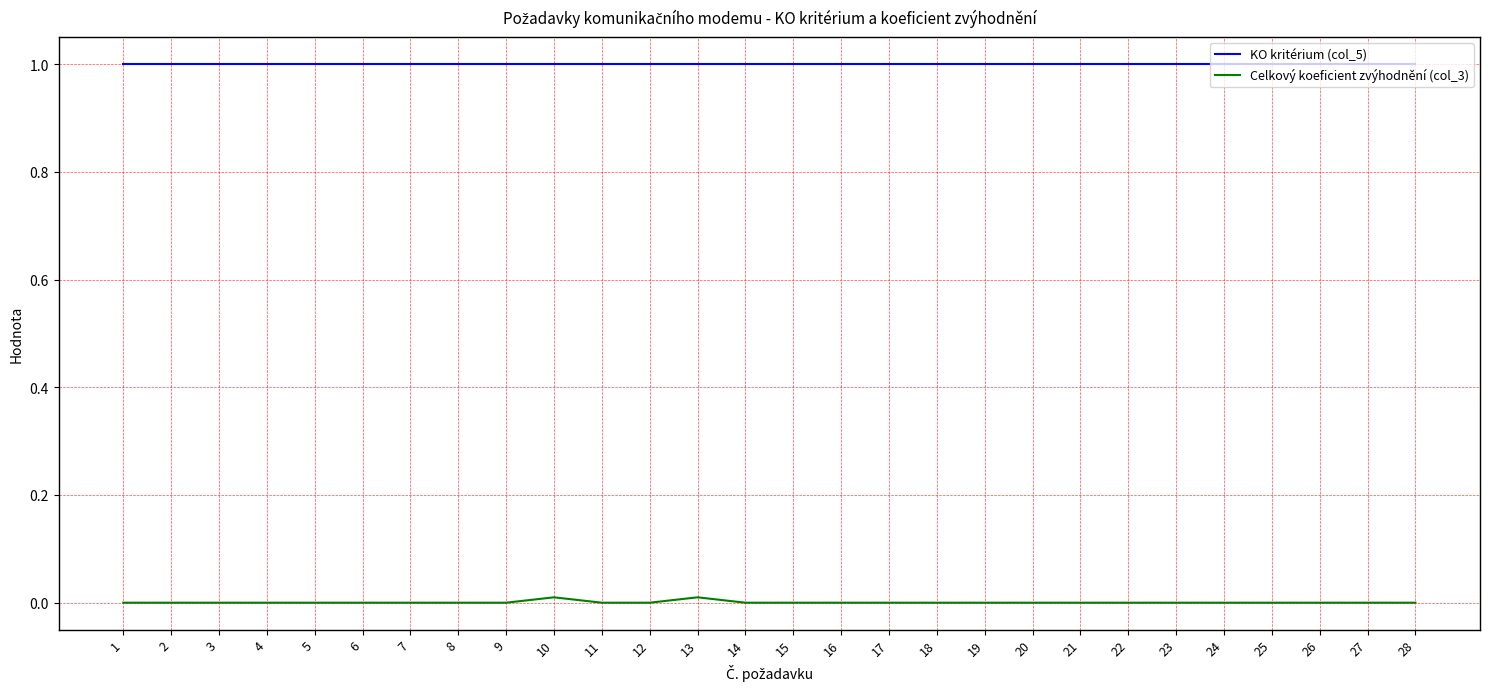

Rank the series by their maximum value, from highest to lowest.

KO kritérium (col_5), Celkový koeficient zvýhodnění (col_3)